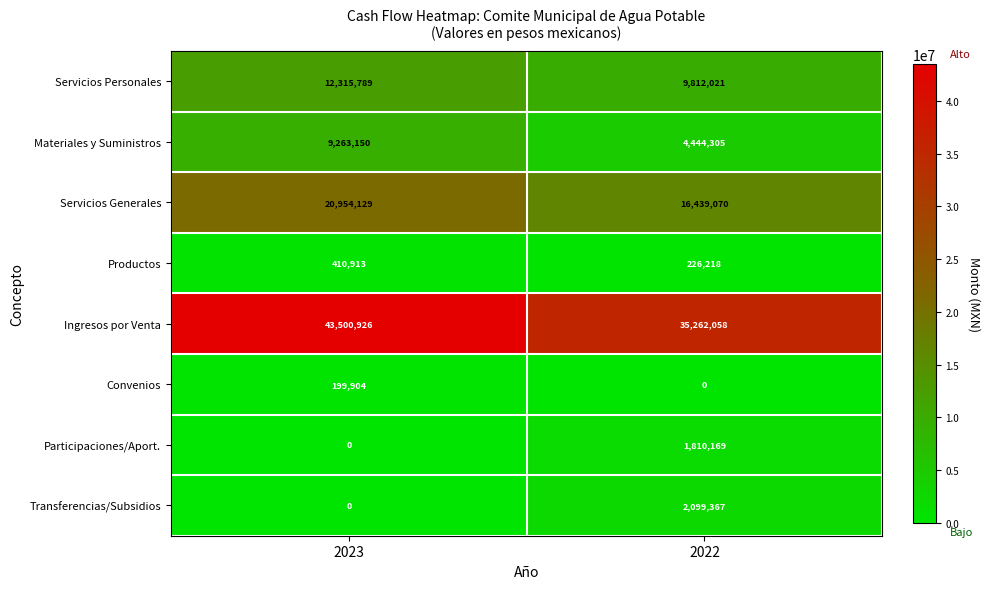

What is the maximum value shown in the chart?

43500926